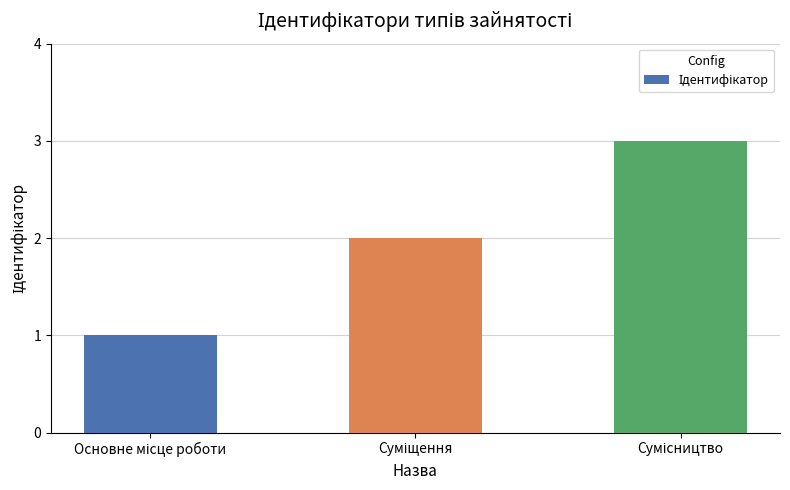

What is the sum of all values?

6